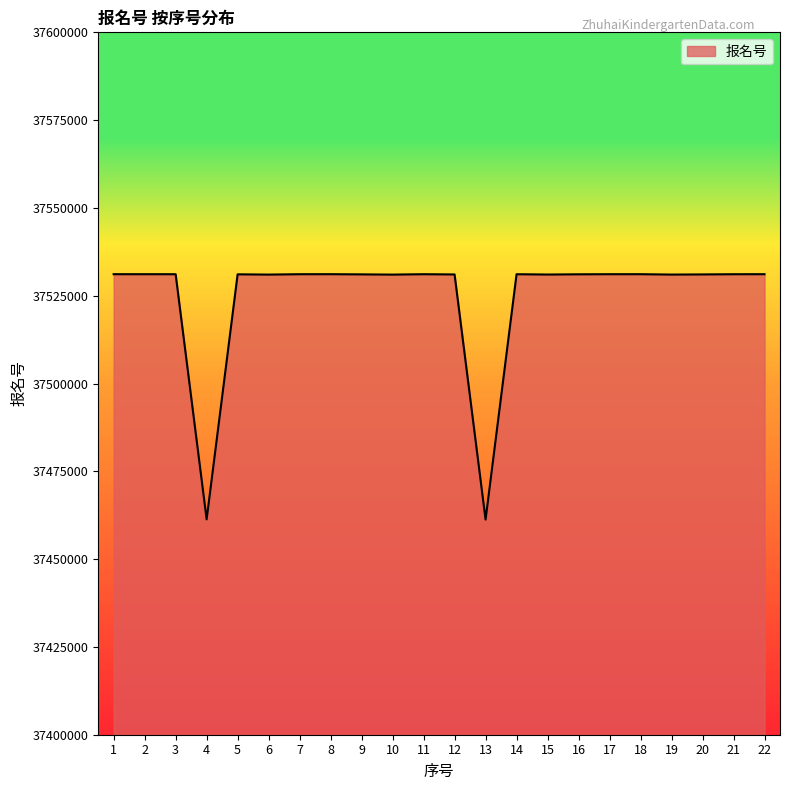

What is the greatest value displayed?

37531133